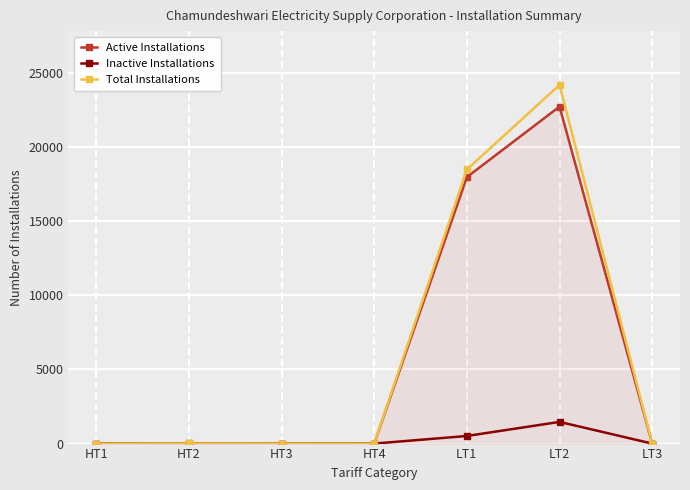

What is the sum of the Active Installations values at LT1 and LT3?

17961